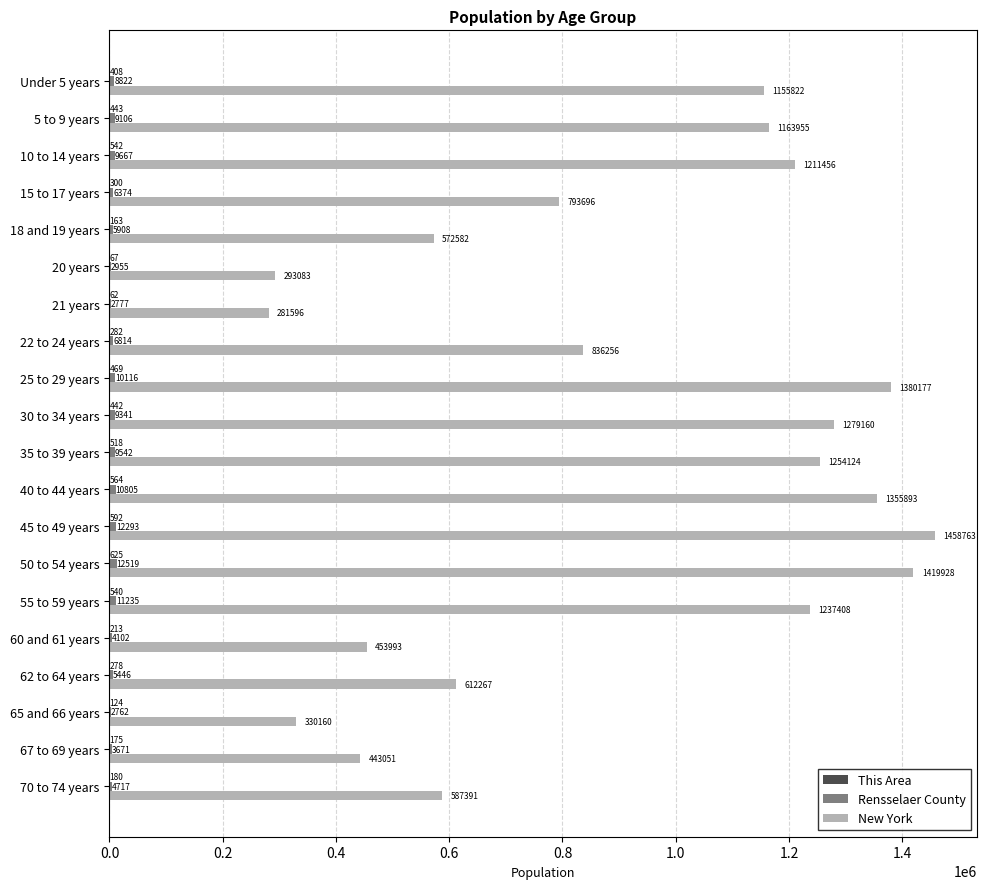

What is the greatest value displayed?

1458763